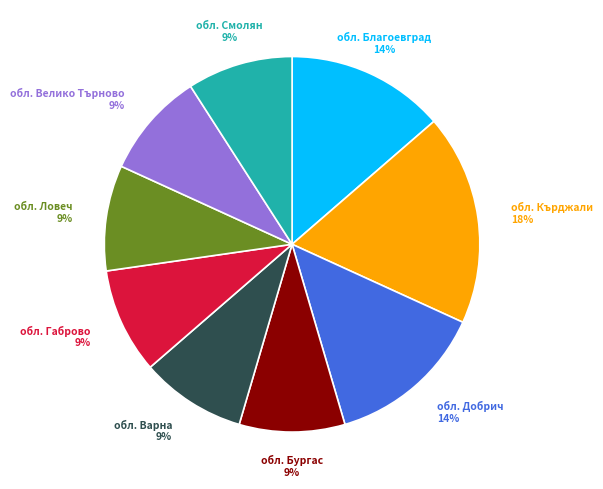

What percentage is the обл. Кърджали slice, to the nearest percent?

18%